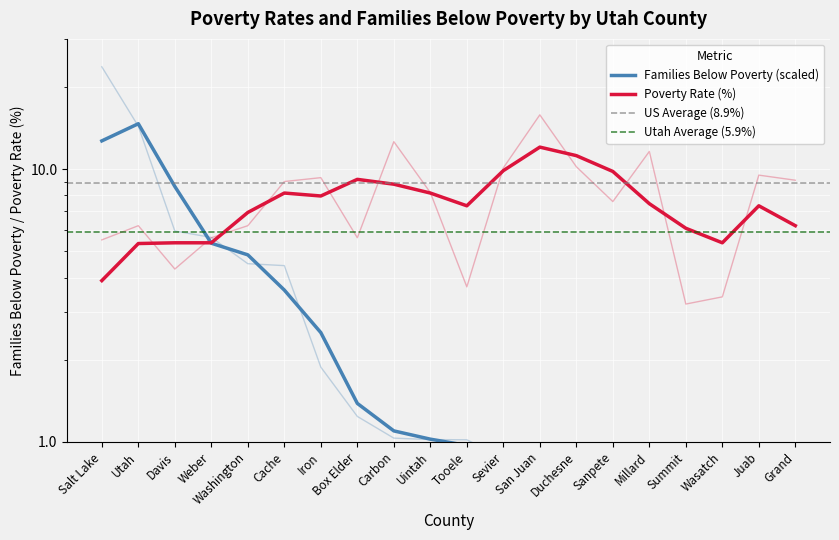

True or false: Families Below Poverty has a value of 0.7 at Summit.

False